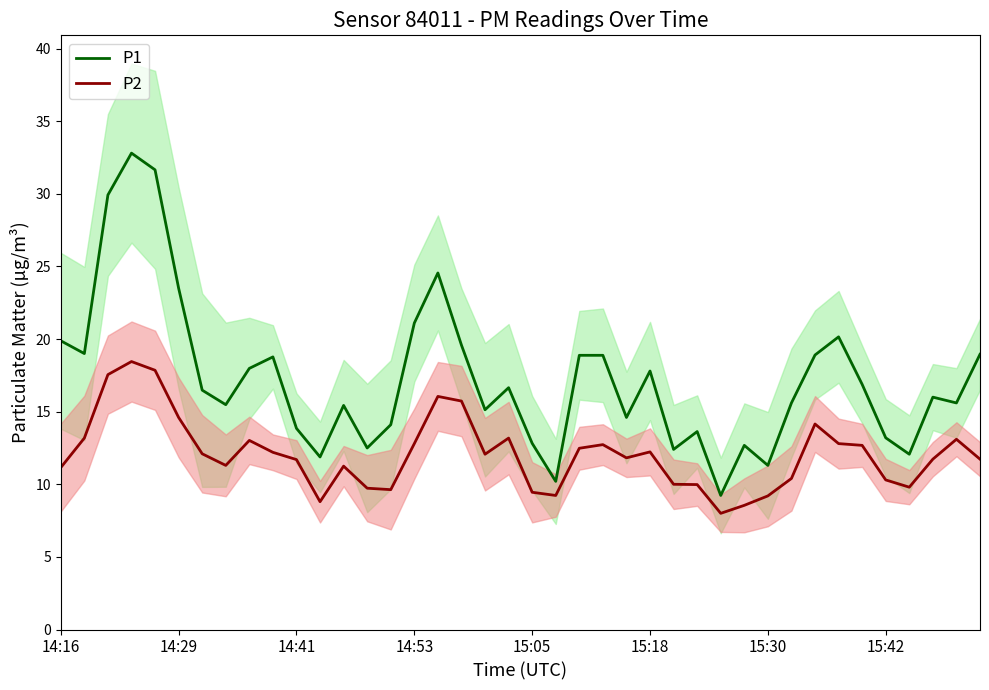

What is the value of the P1 point at the 6th from the left?

23.5